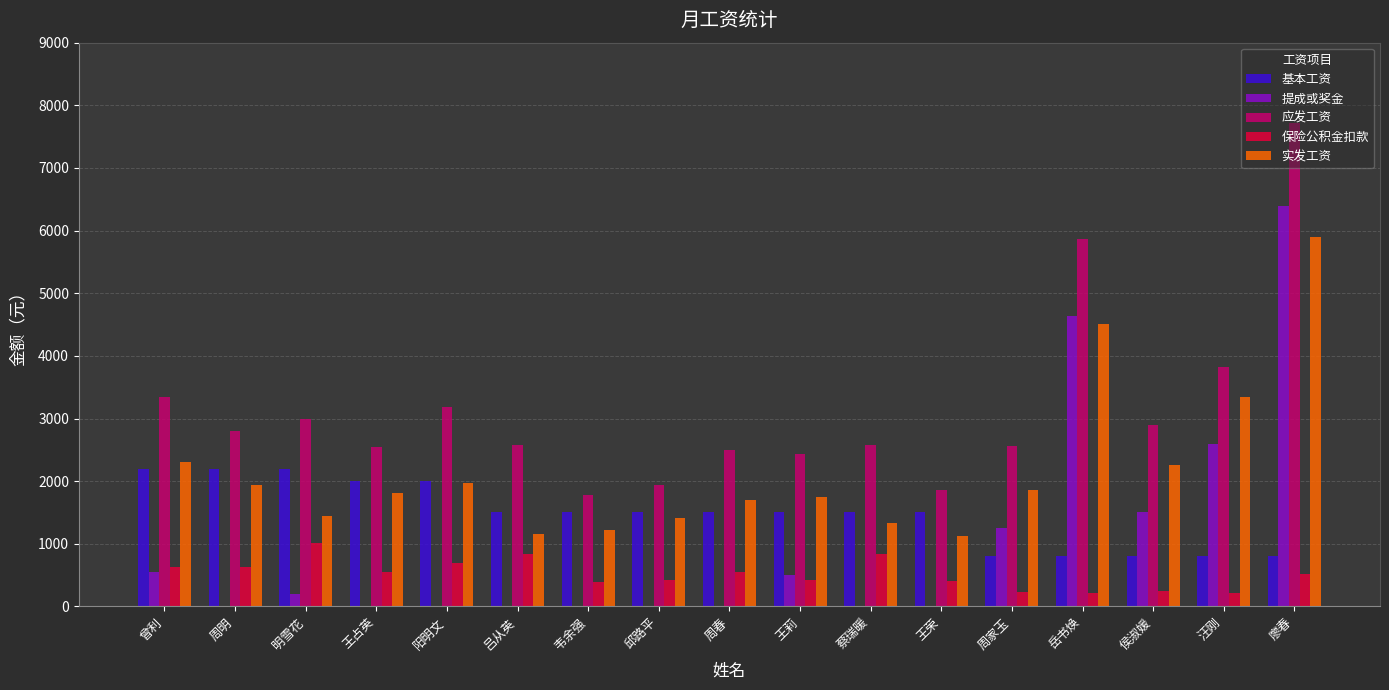

What is the highest value of the 实发工资 series?

5903.8